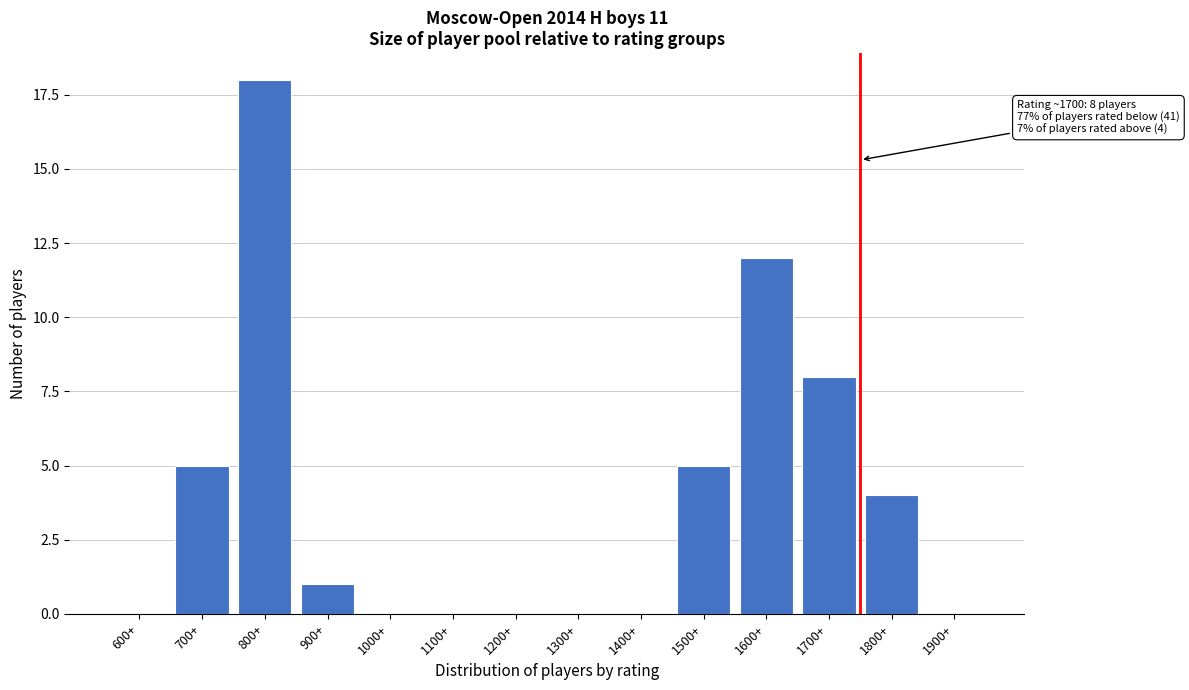

Reading right to left, list all the values displayed in this chart.

1900+=0	1800+=4	1700+=8	1600+=12	1500+=5	1400+=0	1300+=0	1200+=0	1100+=0	1000+=0	900+=1	800+=18	700+=5	600+=0